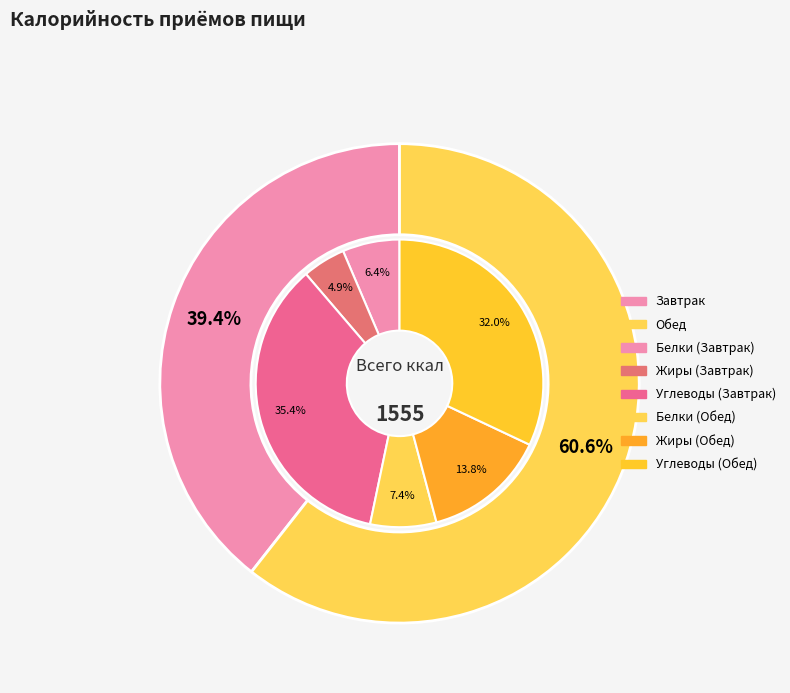

Count the number of slices in the pie.

2